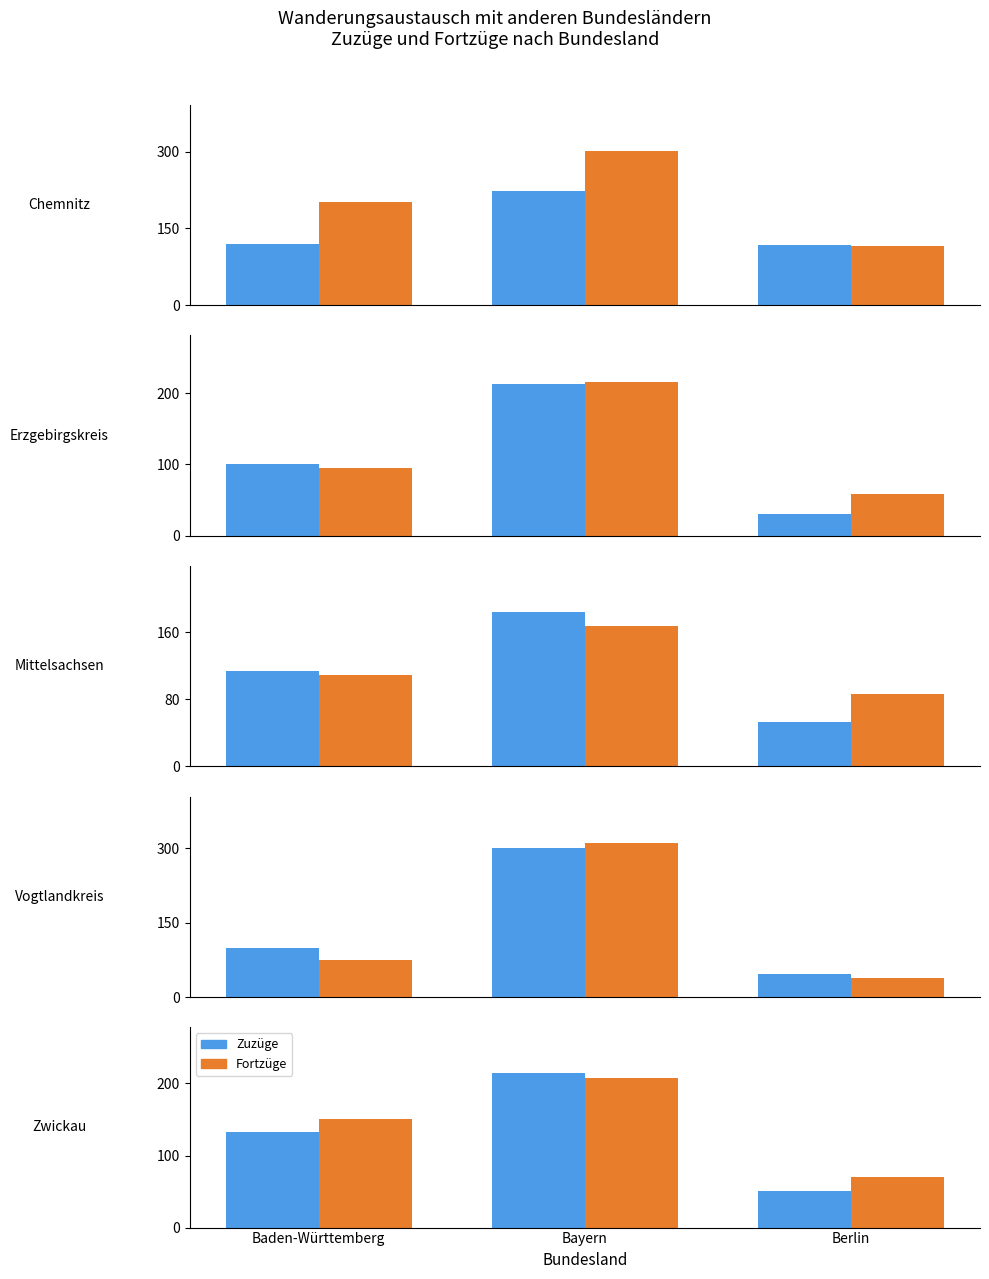

At Bayern, list the series in order from smallest to largest.

Fortzüge, Zuzüge